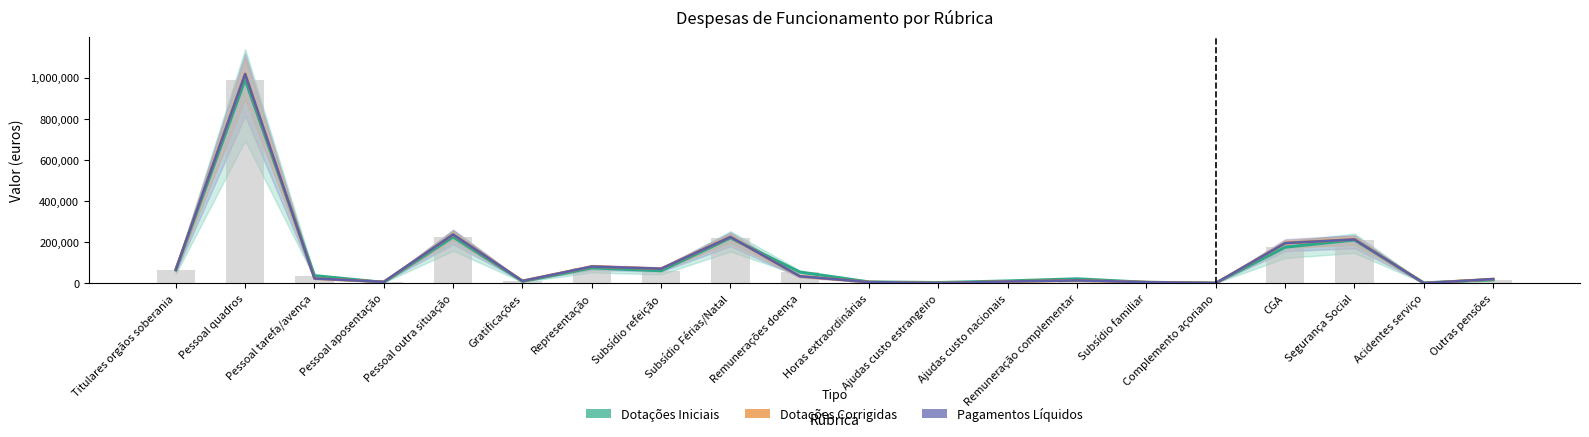

The Dotações Iniciais (barras) series shows 78192.7 at Remunerações doença. True or false?

False